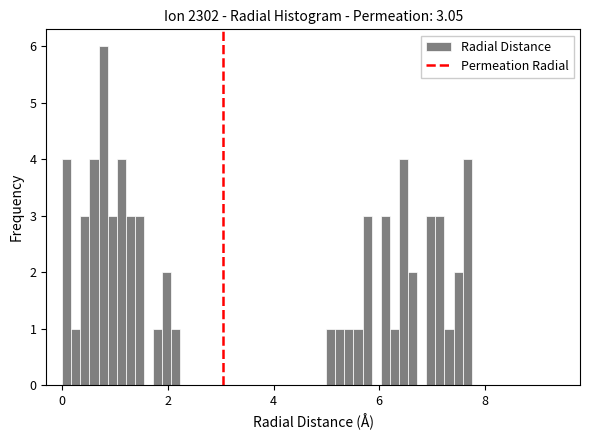

Around what value on the x-axis is the tallest bar? Give the approximate position of its centre, as read against the axis.

0.8